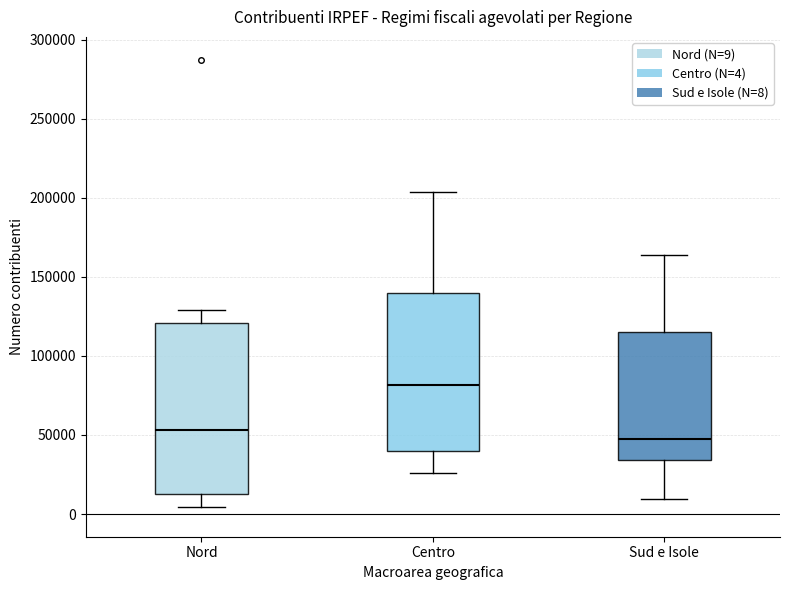

Which box's median line is the highest?

Centro